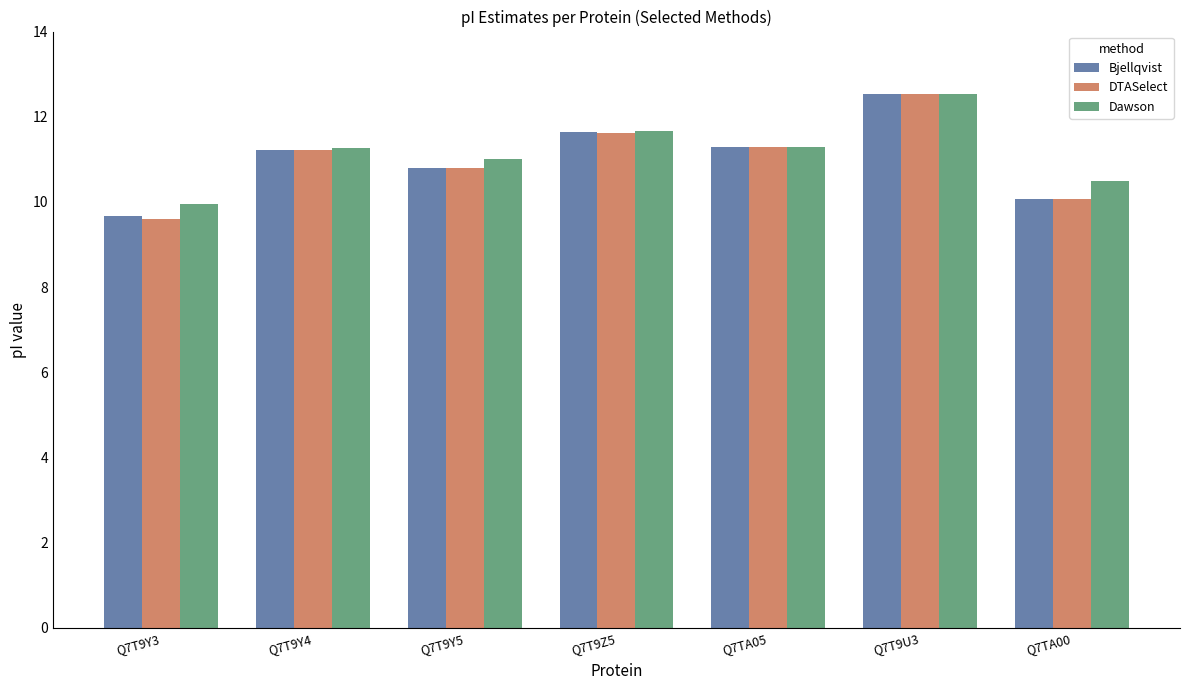

The Dawson series shows 15.5 at Q7T9Y4. True or false?

False